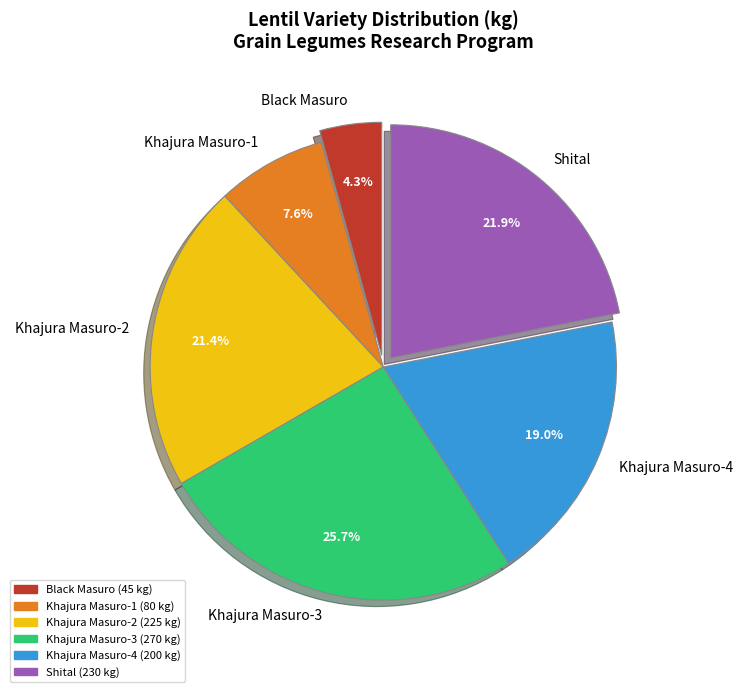

How many segments does this pie chart have?

6